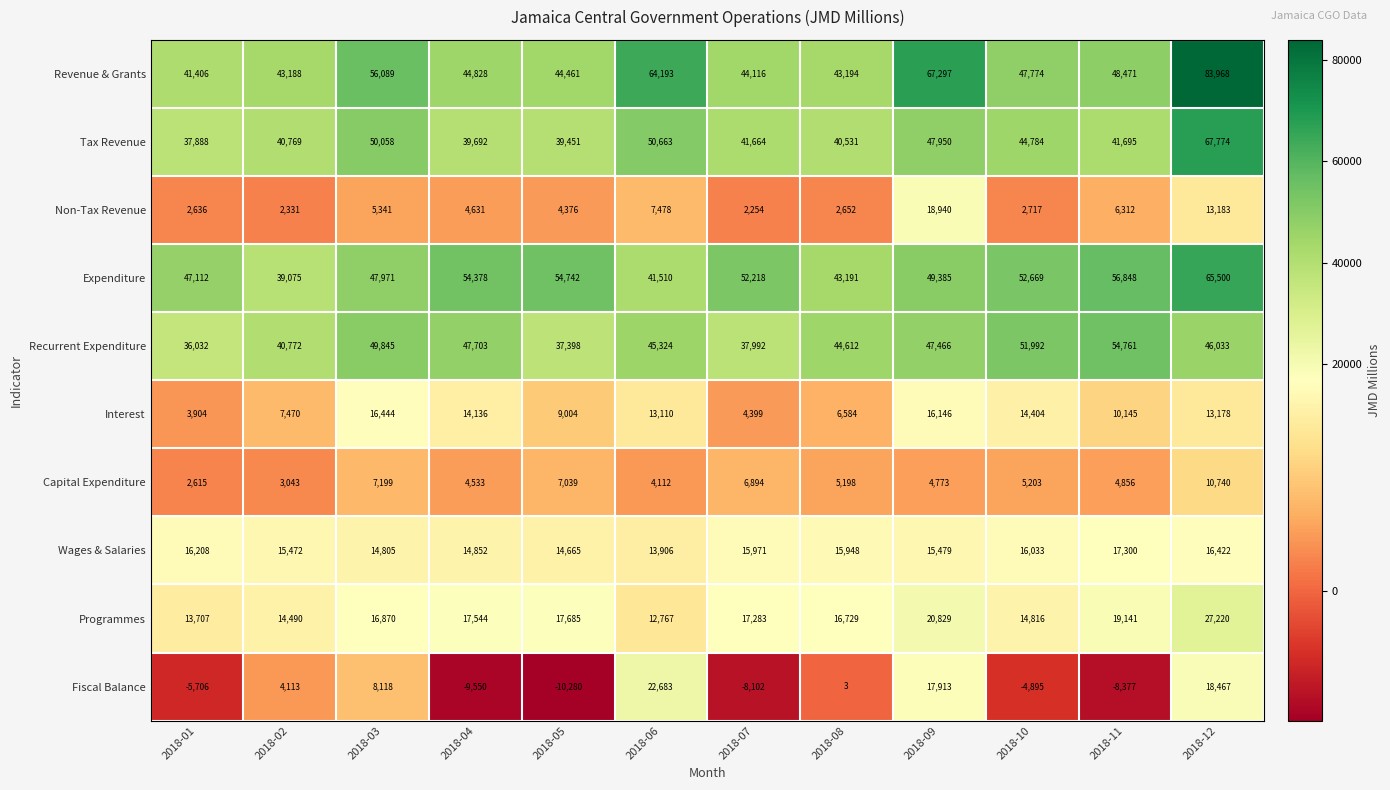

Which series has the widest spread of values?

Revenue & Grants